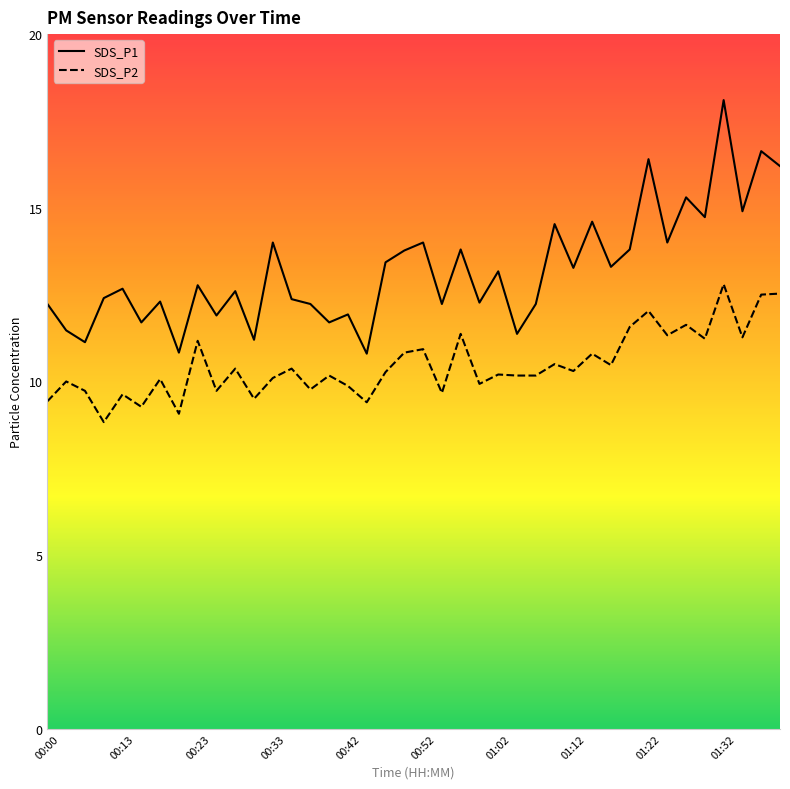

Which series has the widest spread of values?

SDS_P1